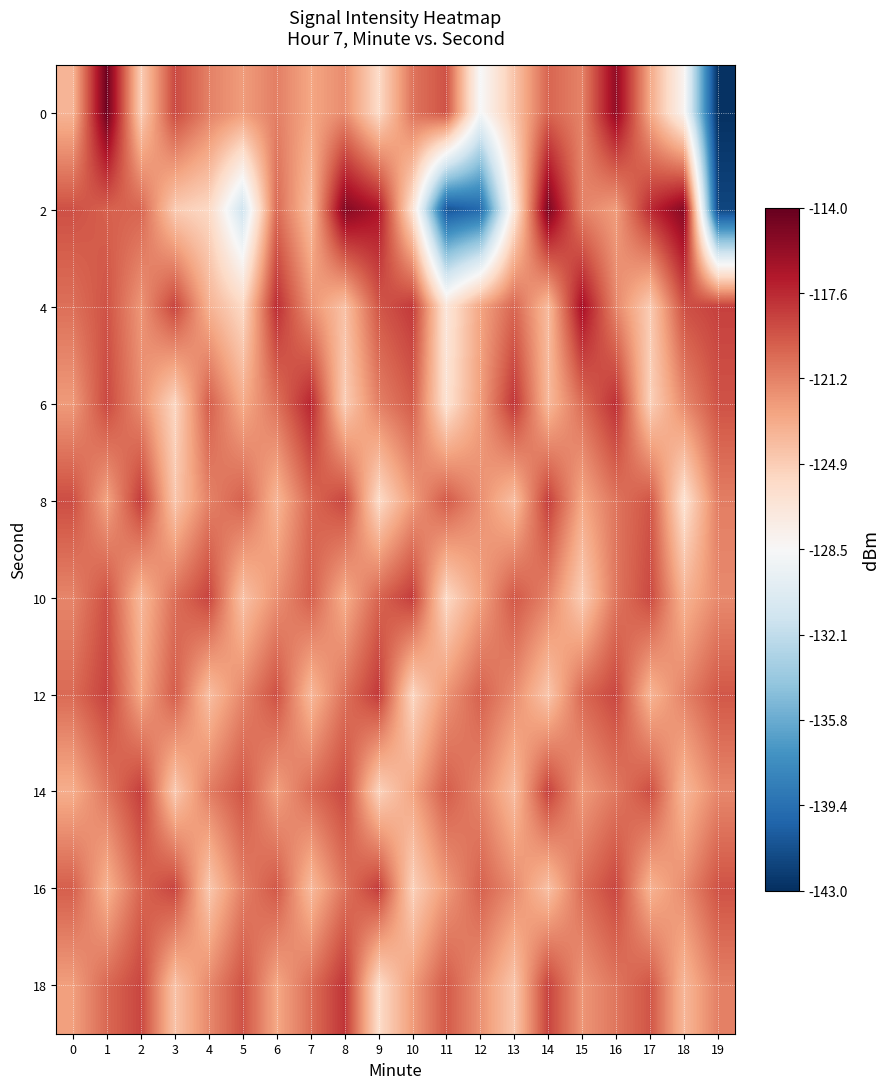

Which has a higher value, 15 or 6?

6